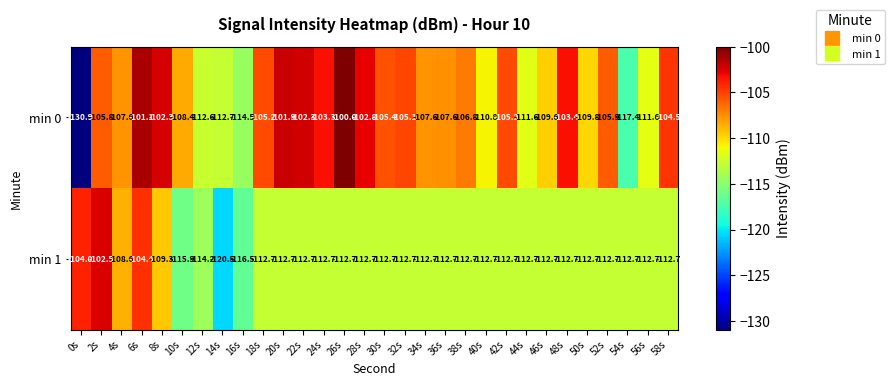

Which category has the lowest value across all series?

0s